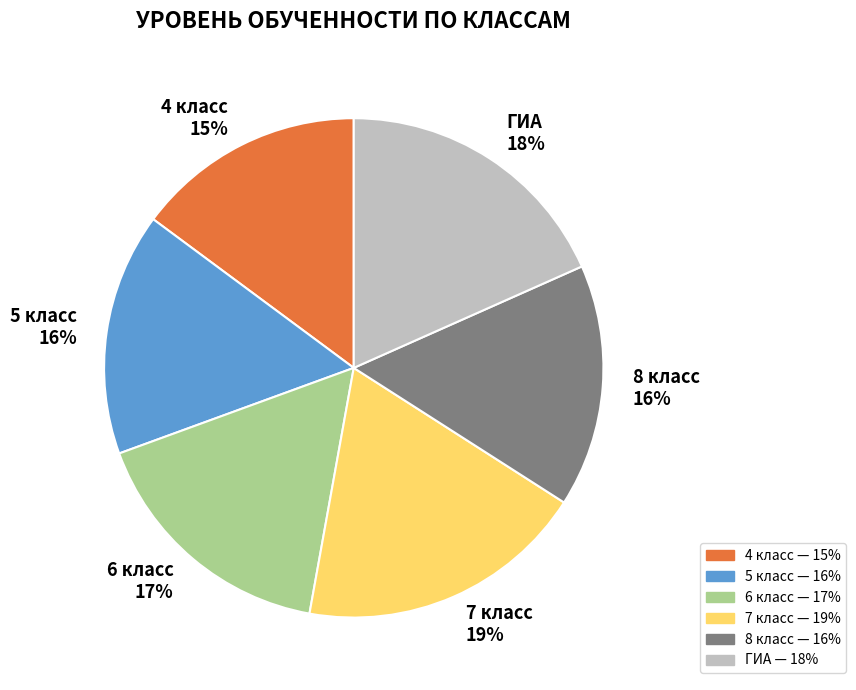

To the nearest percent, what is the average slice percentage?

17%